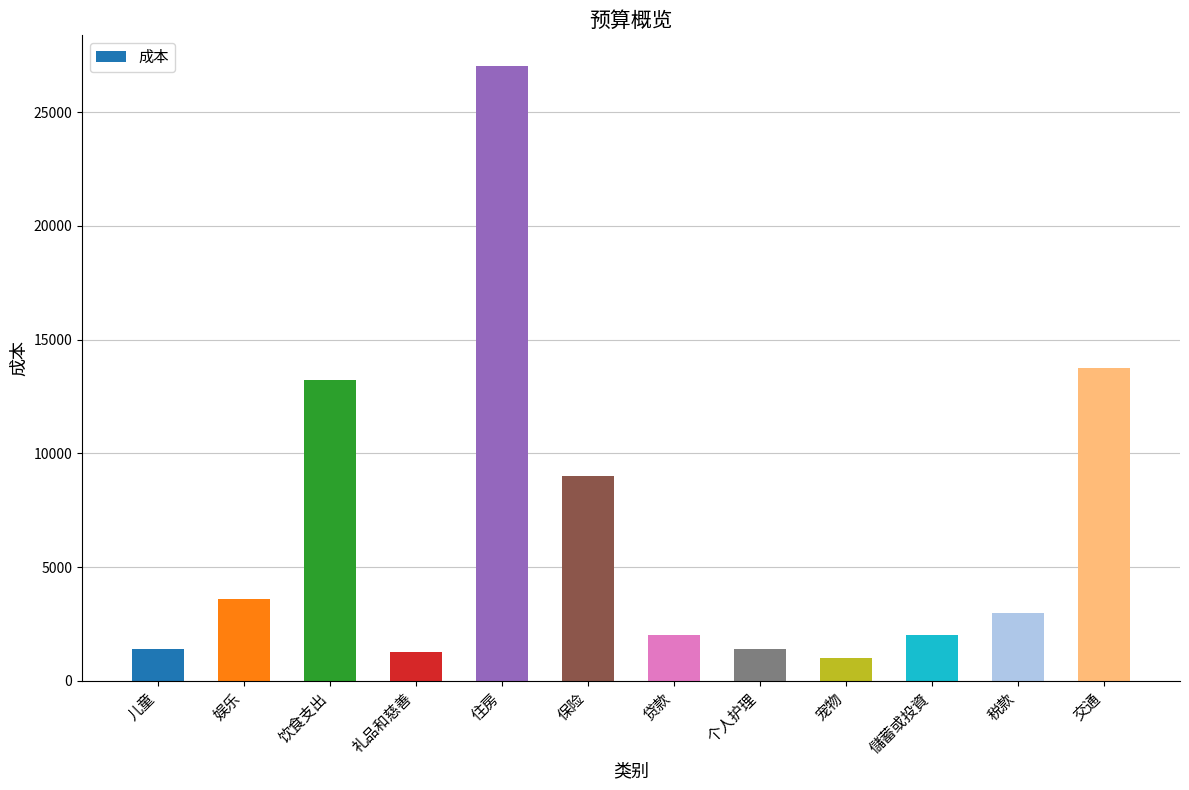

Reading left to right, extract all data points from this chart.

1400	3580	13200	1250	27020	9000	2000	1400	1000	2000	3000	13750